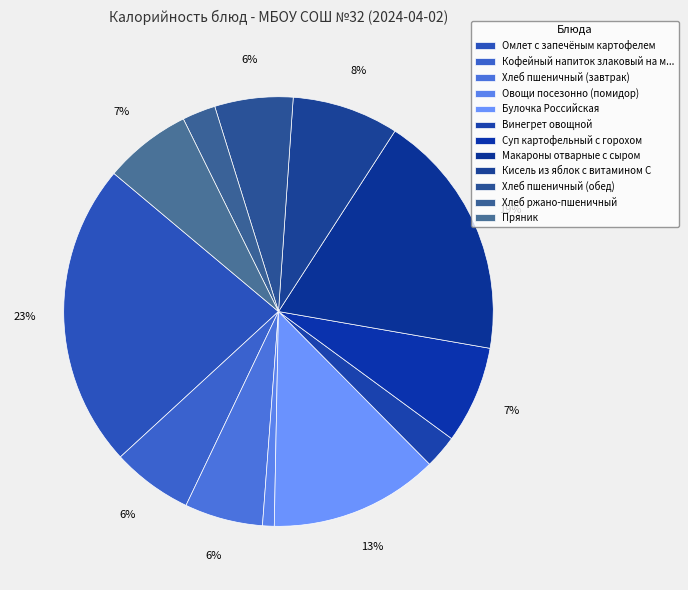

True or false: Булочка Российская accounts for 2% of the total.

False